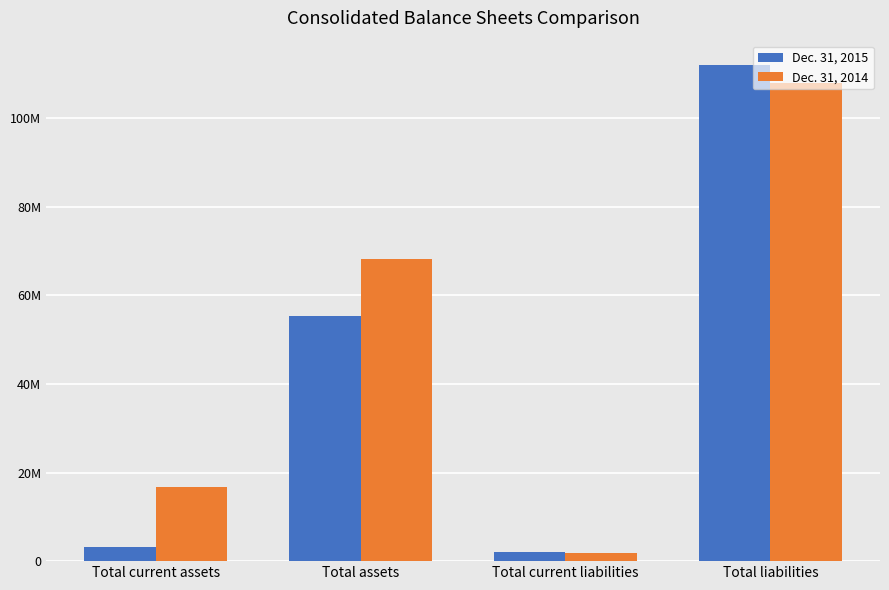

What is the difference between the Dec. 31, 2014 values at Total current liabilities and Total liabilities?

106057000